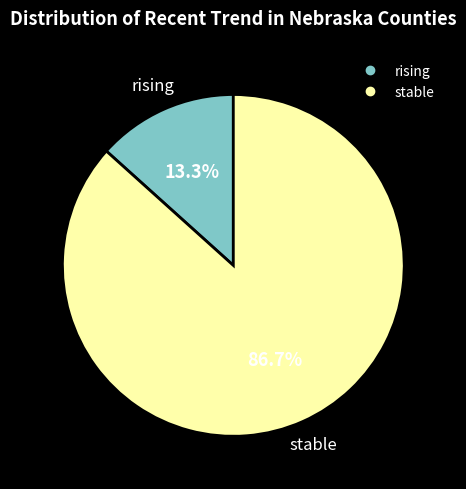

Which has a higher value, rising or stable?

stable